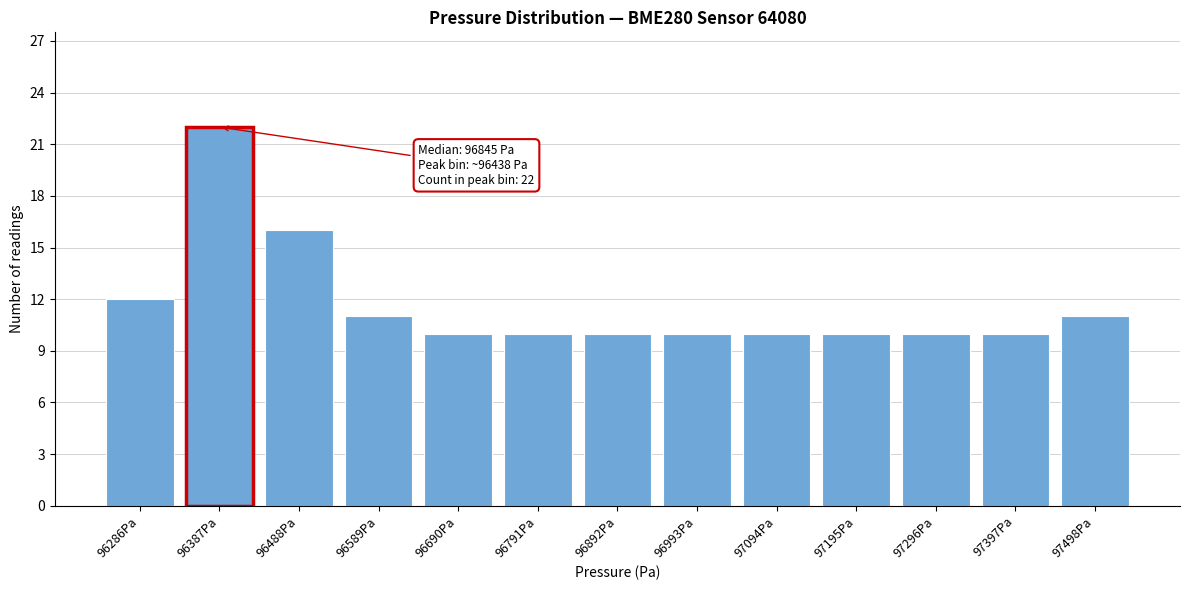

Reading left to right, list all the values displayed in this chart.

12	22	16	11	10	10	10	10	10	10	10	10	11